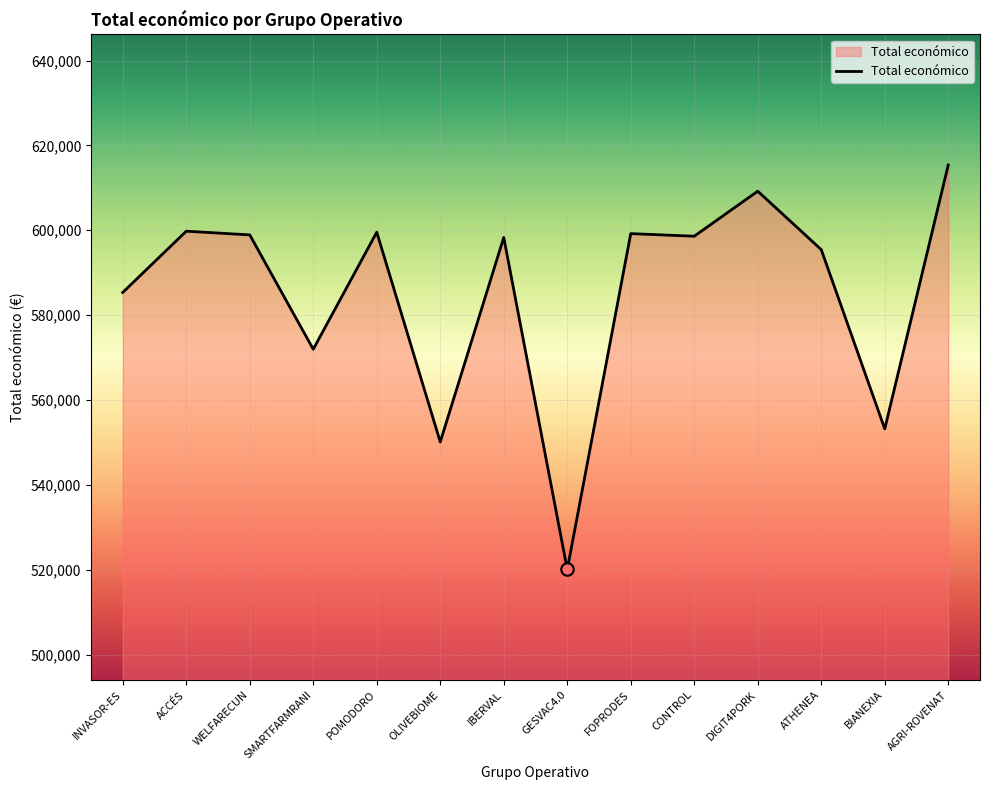

What is the change in value from OLIVEBIOME to BIANEXIA?

+3085